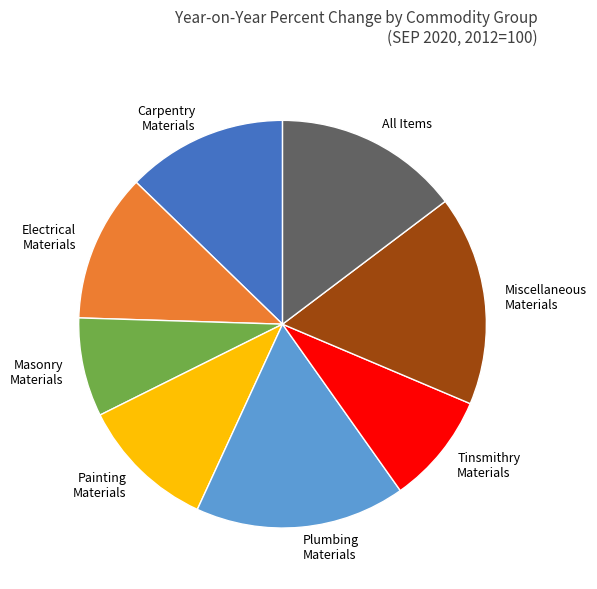

Is there a majority slice in this chart?

No